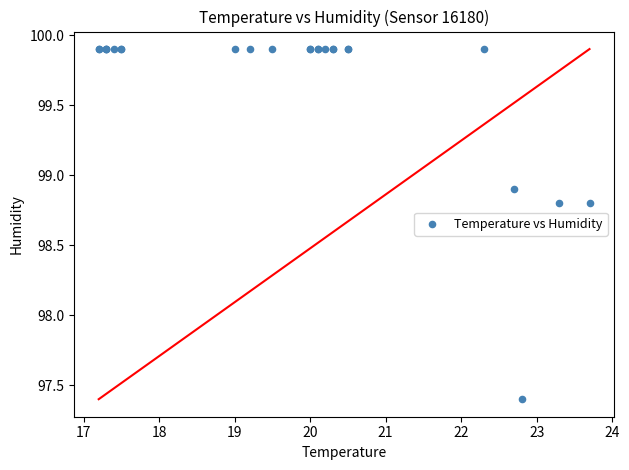

What Y value in the scatter plot is closest to 98?

97.4